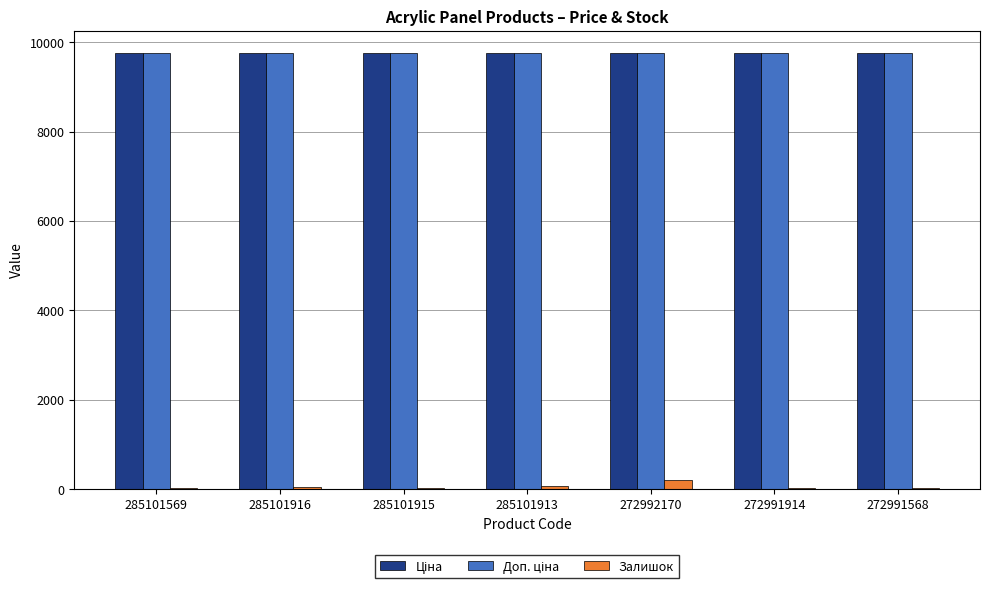

What is the sum of all Залишок values?

402.0